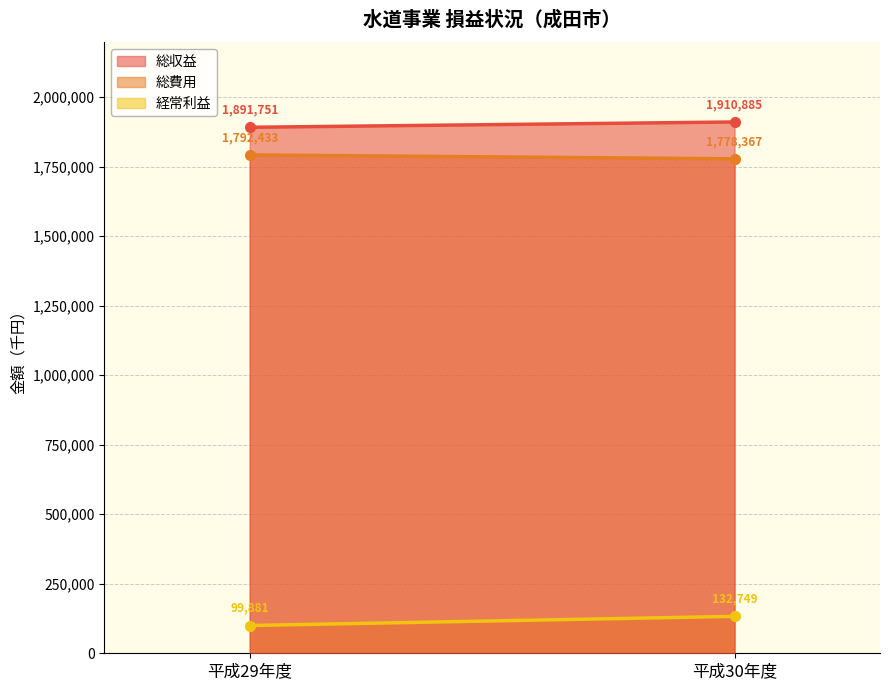

Rank the categories by 総費用 value from lowest to highest.

平成30年度, 平成29年度